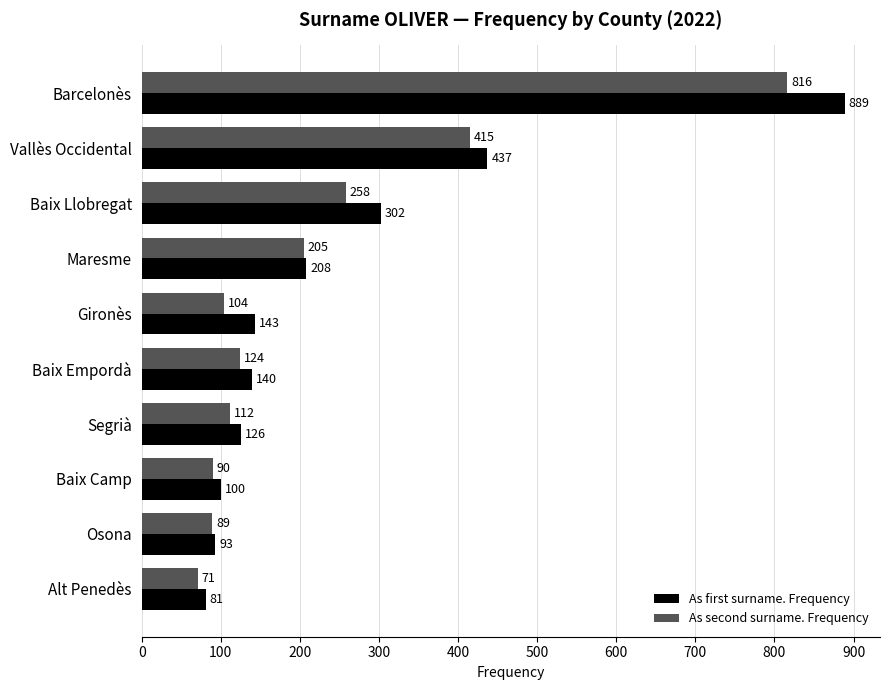

What is the sum of all As first surname. Frequency values?

2519